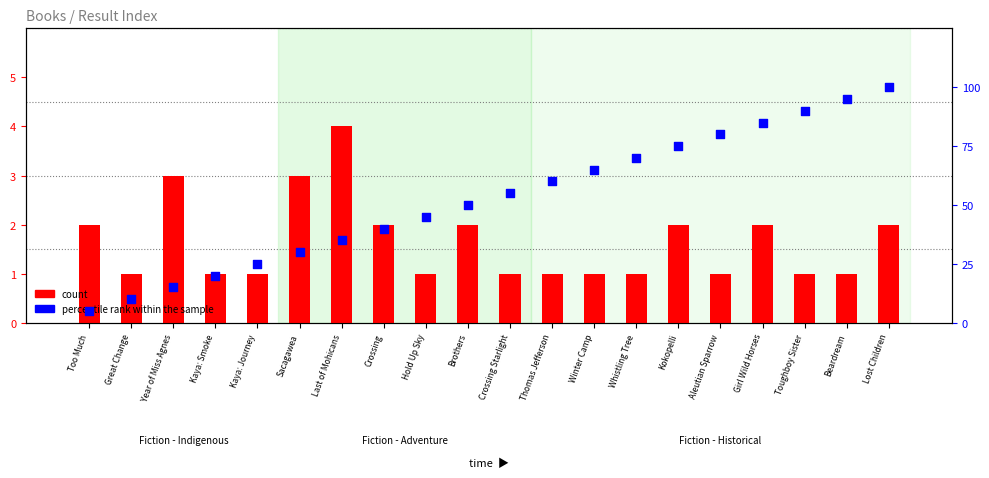

Which series reaches the minimum Y coordinate?

count